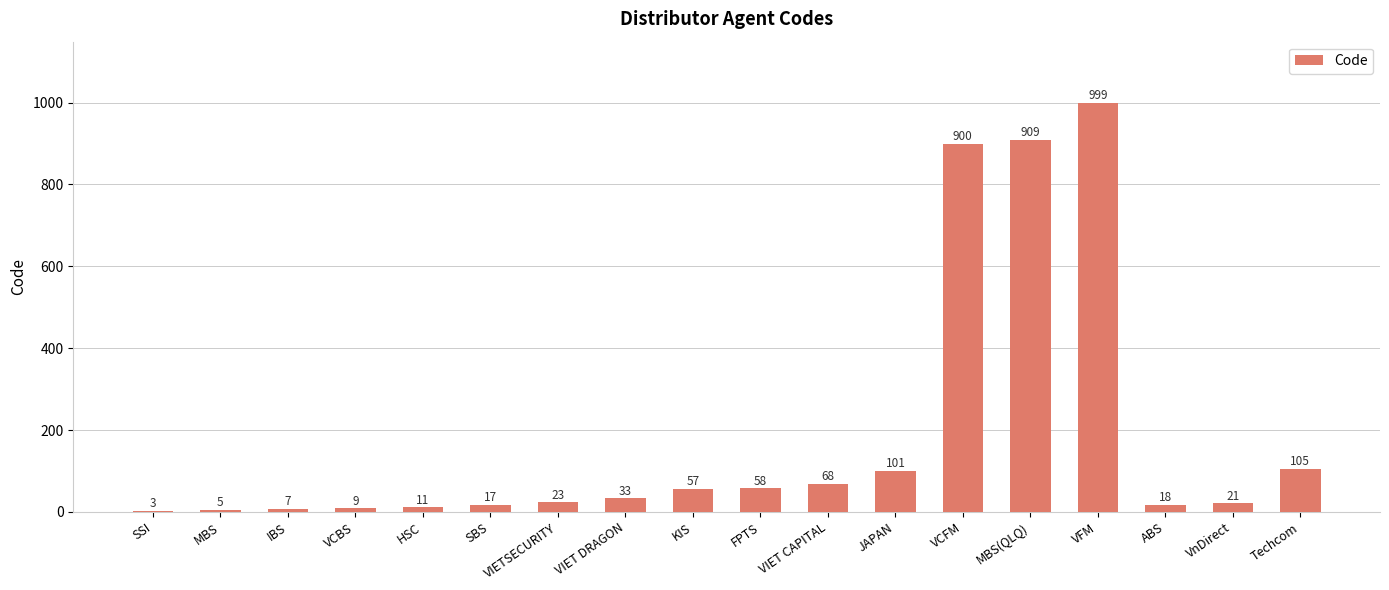

The value at JAPAN is 101. True or false?

True